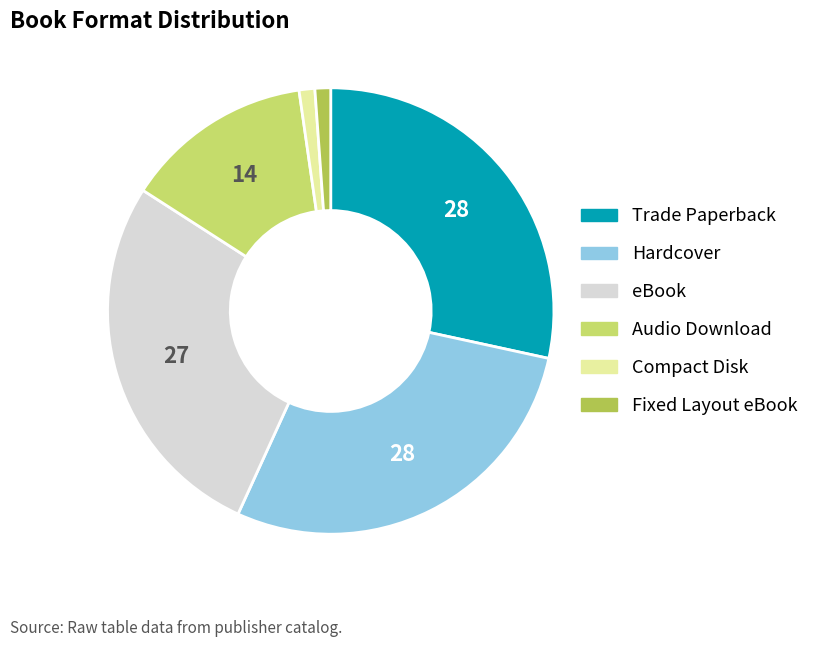

Is the sum of Compact Disk and Fixed Layout eBook greater than half?

No